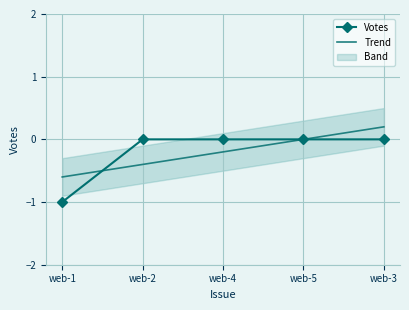

Between web-2 and web-3, which is larger?

web-2